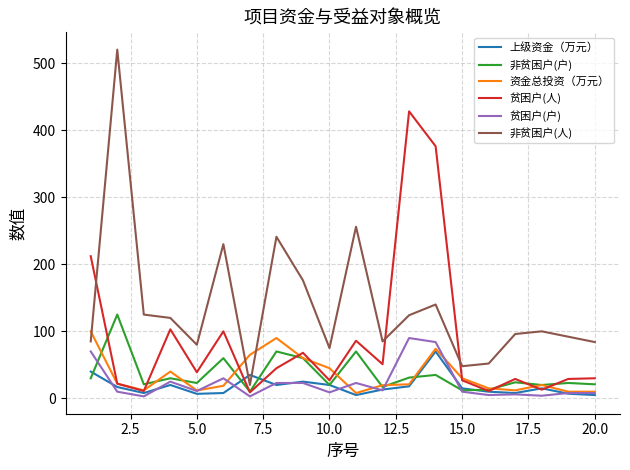

What is the sum of all 上级资金（万元） values?

366.0